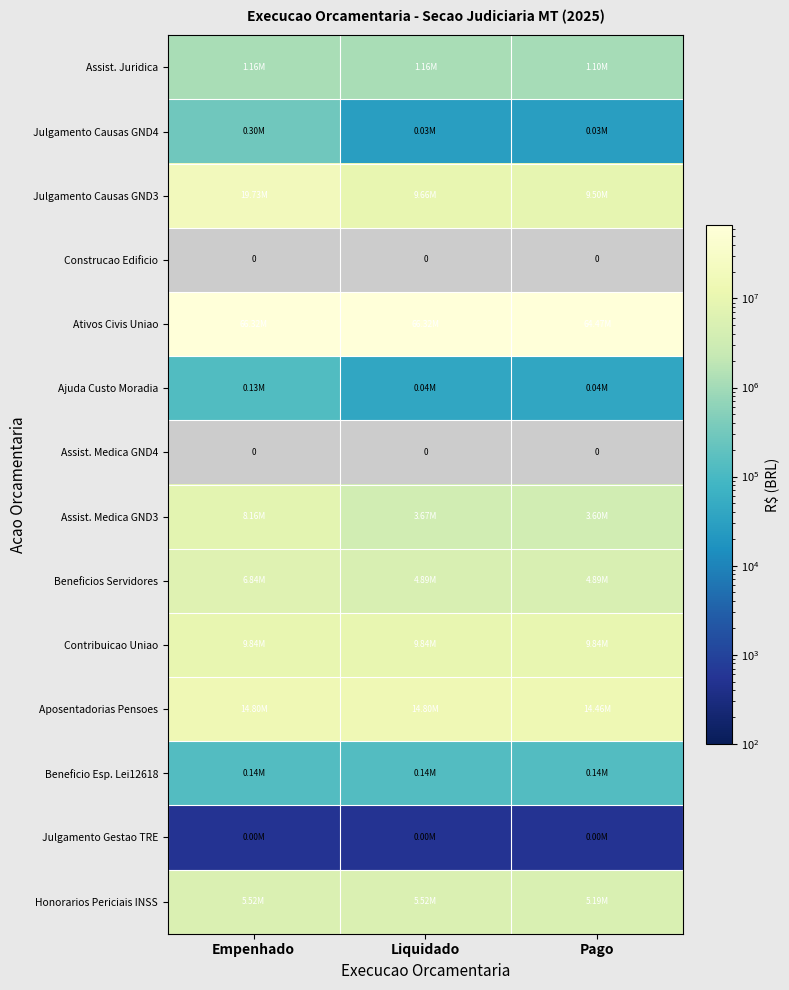

Is it true that Contribuicao Uniao equals 5920773.4 at Empenhado?

False